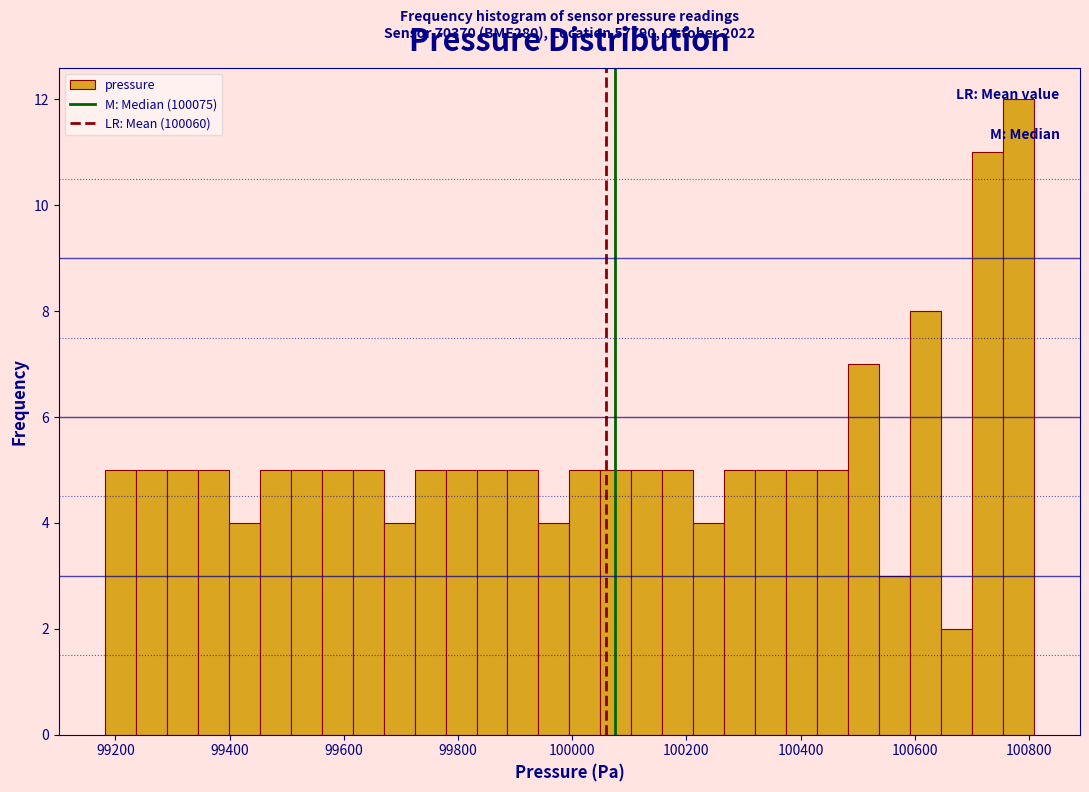

Around what value on the x-axis is the tallest bar? Give the approximate position of its centre, as read against the axis.

100780